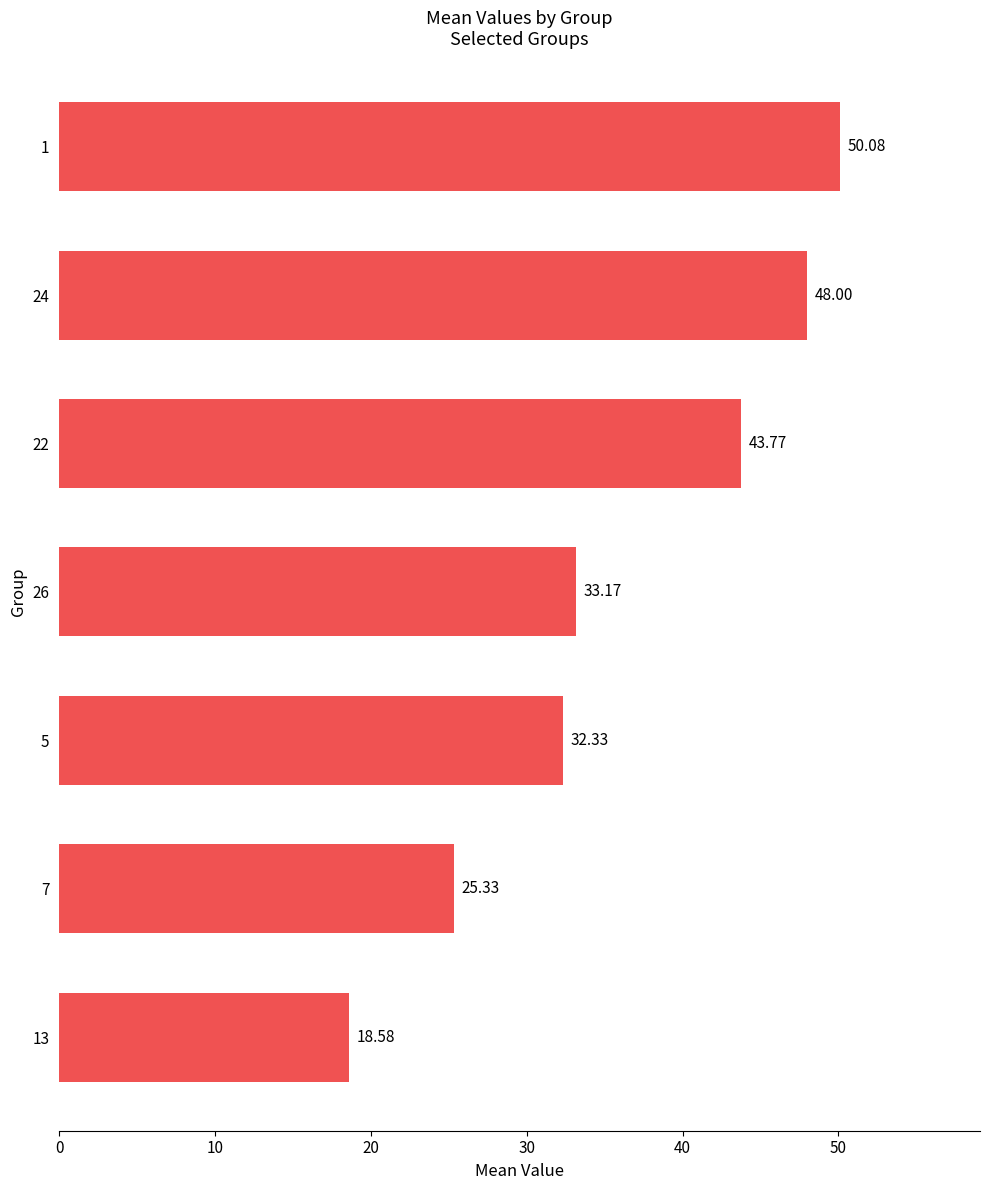

What is the difference between the second highest and second lowest values?

22.7